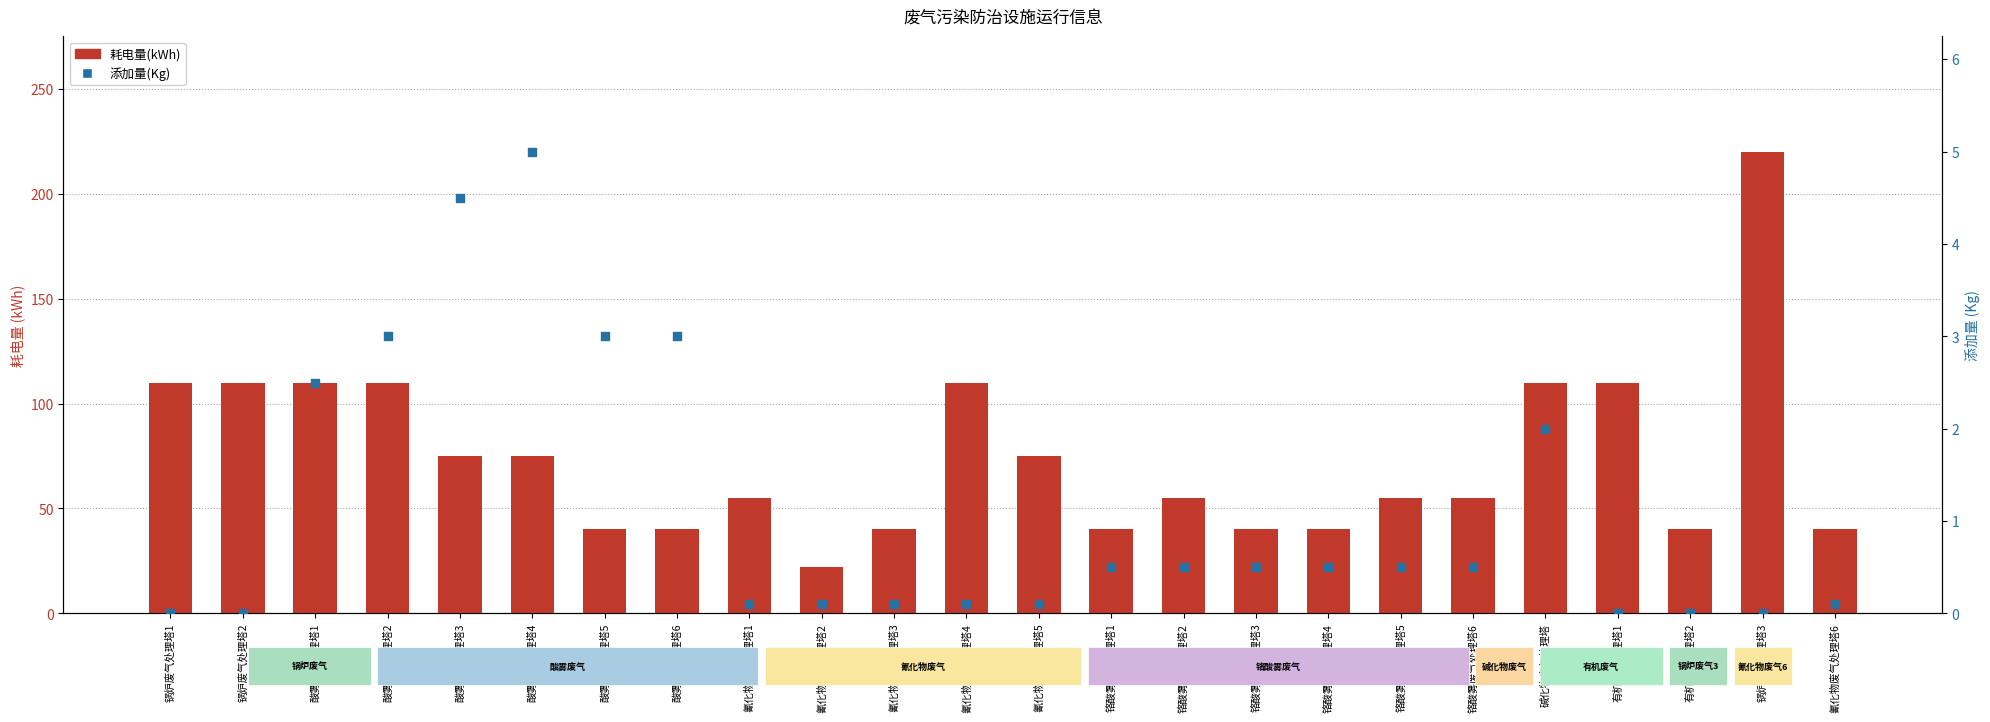

Which series has the largest Y range (max minus min)?

耗电量(kWh)